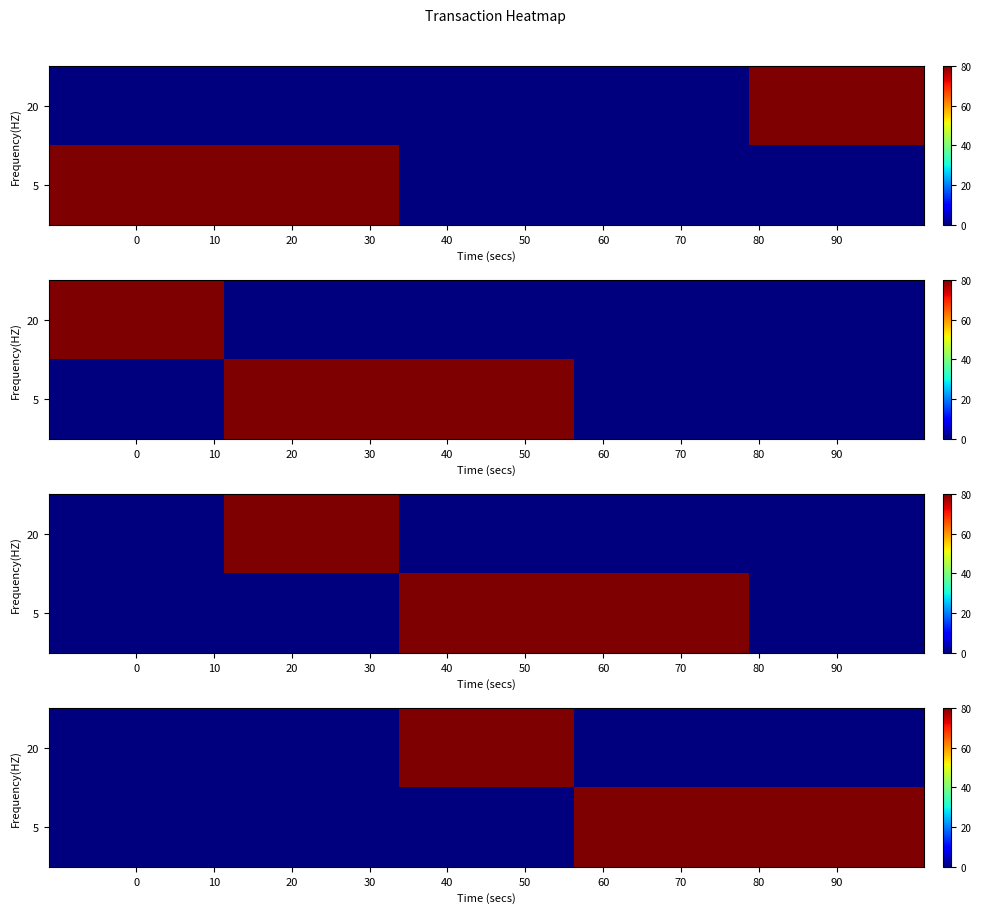

At how many categories does at least one series exceed 62?

3